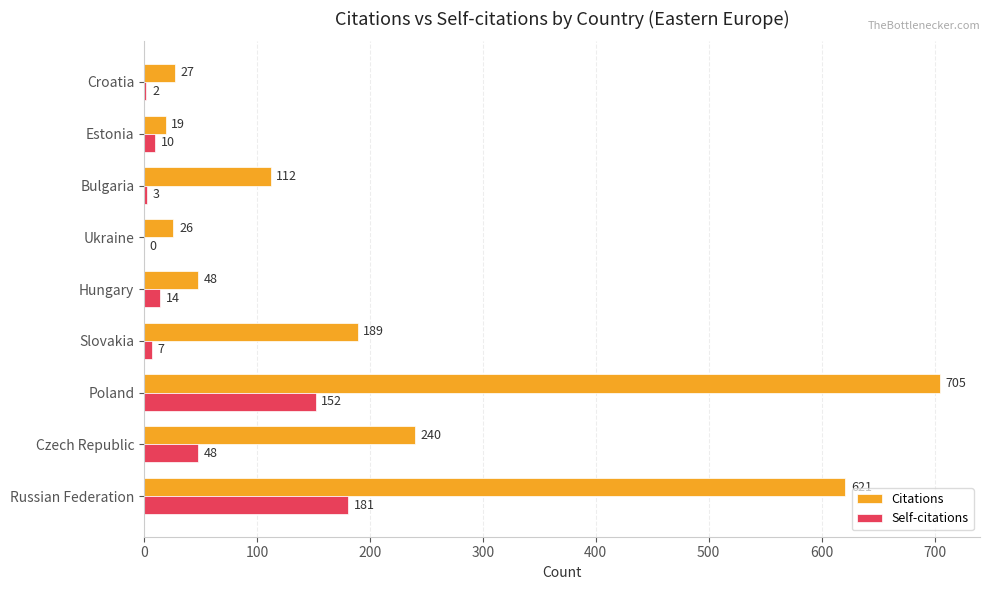

Which series changed the most between Poland and Croatia?

Citations